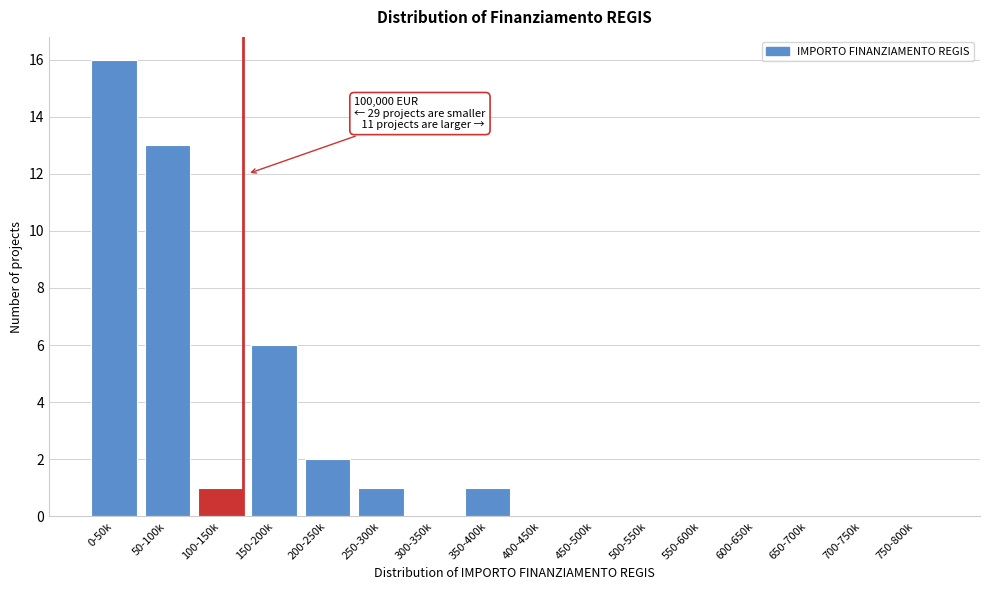

Reading left to right, transcribe all the data shown in this chart.

0-50k=16	50-100k=13	100-150k=1	150-200k=6	200-250k=2	250-300k=1	300-350k=0	350-400k=1	400-450k=0	450-500k=0	500-550k=0	550-600k=0	600-650k=0	650-700k=0	700-750k=0	750-800k=0